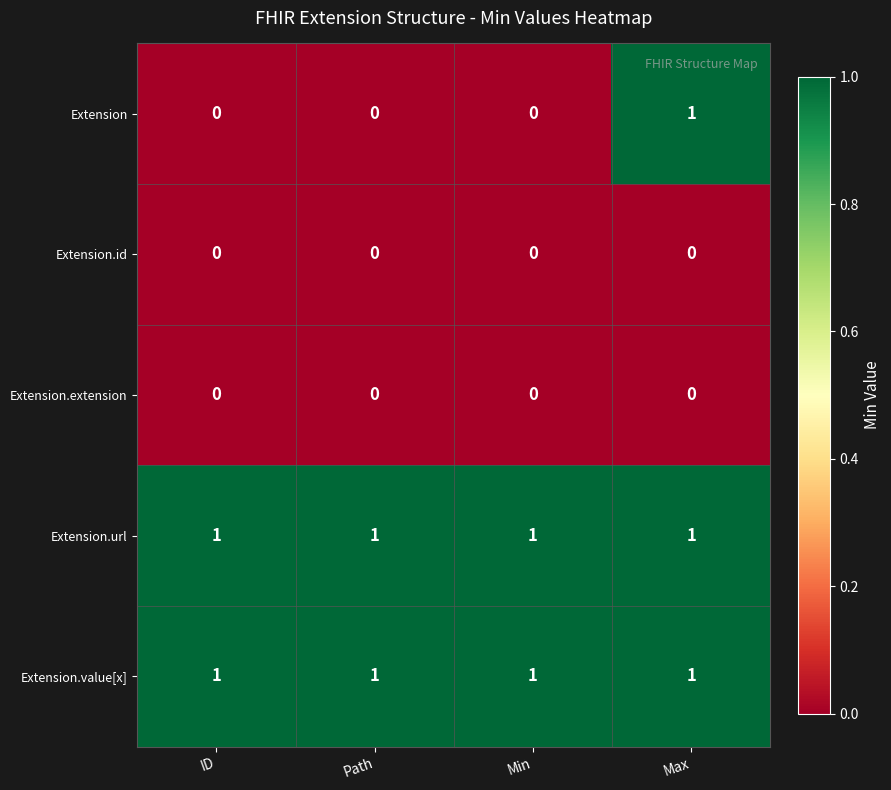

What is the sum of all Extension.url values?

4